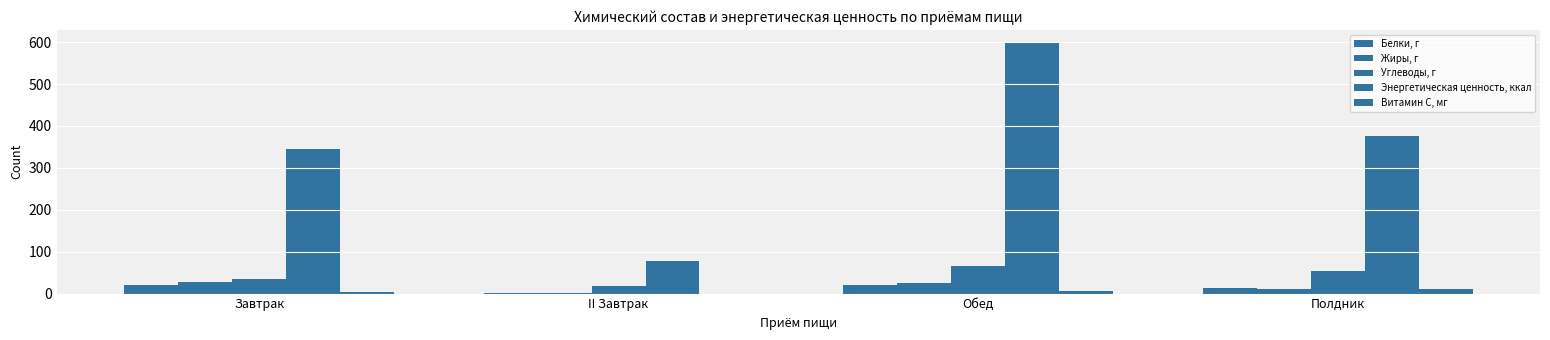

How many series are shown in this chart?

5